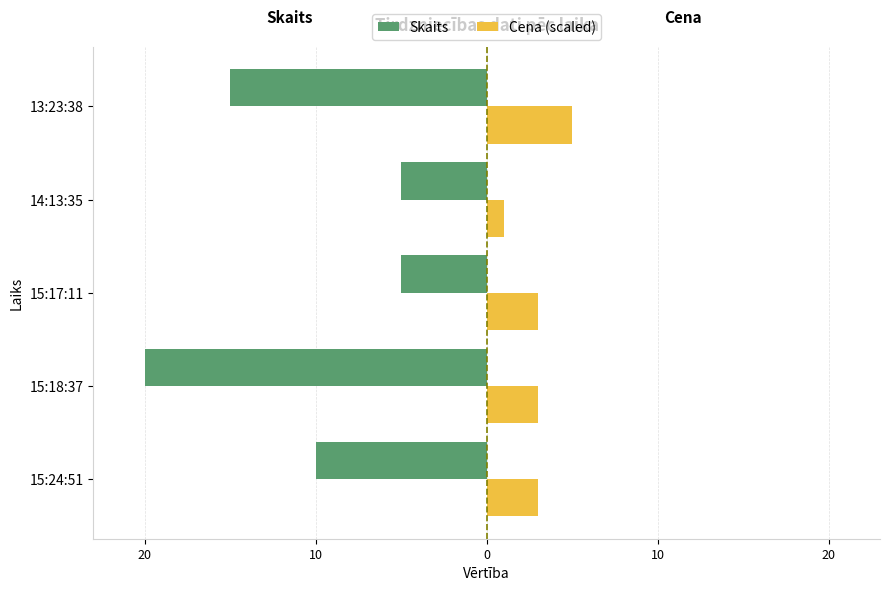

What are all the series names shown in the legend?

Skaits, Cena (scaled)